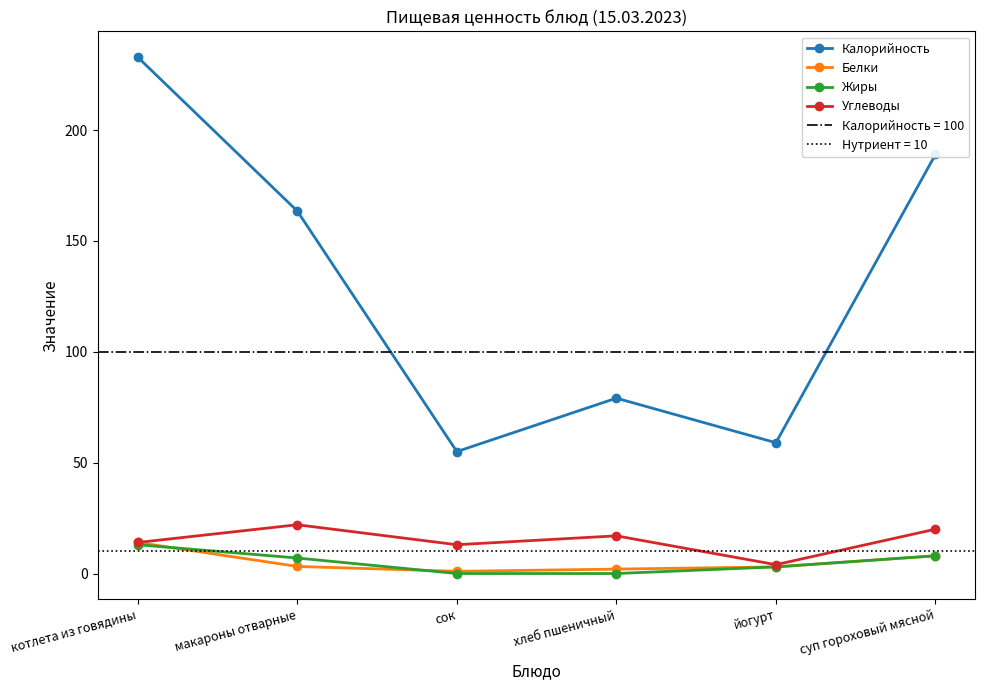

Between хлеб пшеничный and суп гороховый мясной, which series saw the biggest shift?

Калорийность